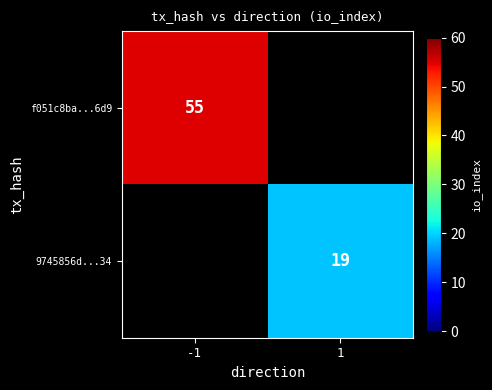

The f051c8ba...6d9 series shows 78 at -1. True or false?

False